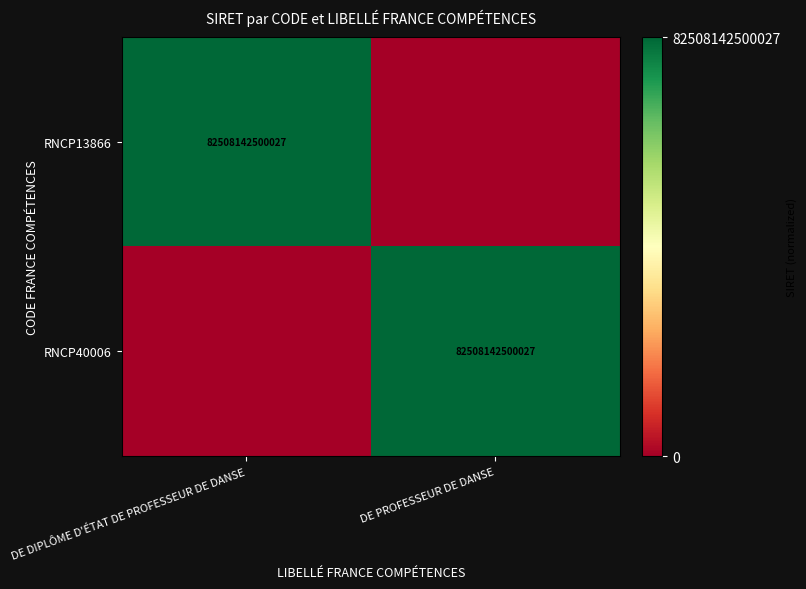

Is it true that RNCP13866 equals 43915585258237 at DE DIPLÔME D'ÉTAT DE PROFESSEUR DE DANSE?

False